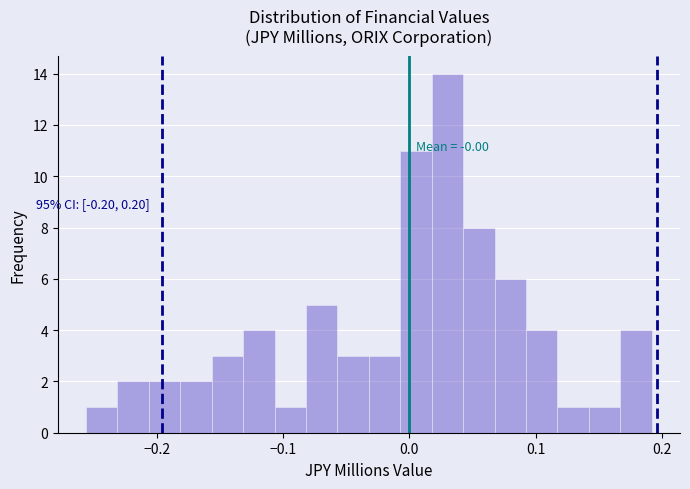

Around what value on the x-axis is the tallest bar? Give the approximate position of its centre, as read against the axis.

0.03